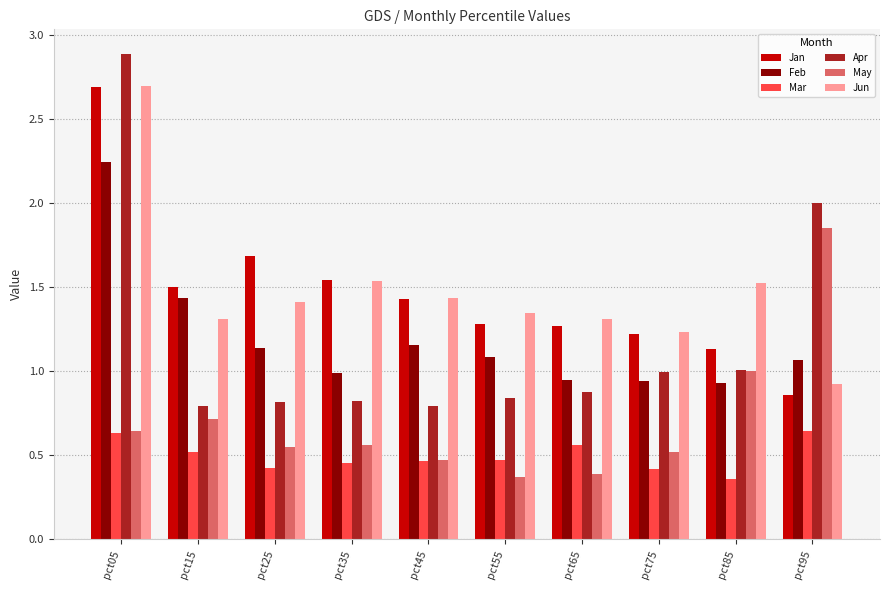

Count the number of categories in the chart.

10